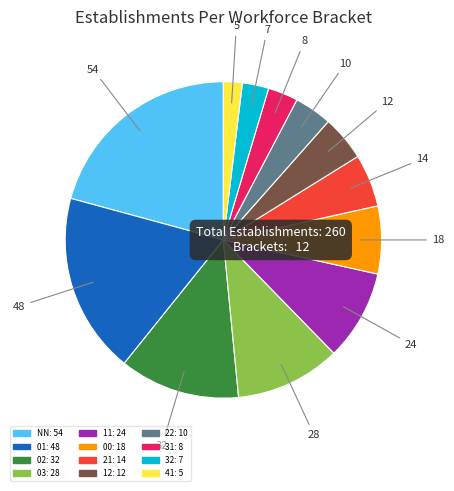

Which category has the smallest portion of the pie?

41